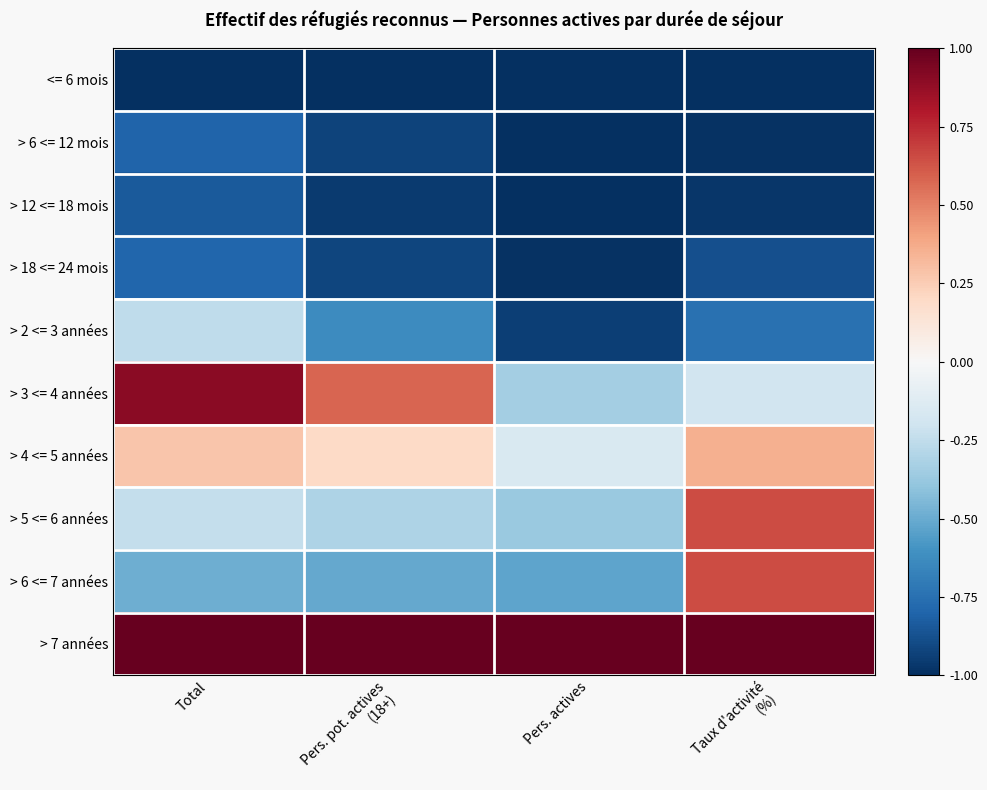

Reading left to right, what are all the values shown in this chart?

<= 6 mois: Total=-1.0	Pers. pot. actives
(18+)=-1.0	Pers. actives=-1.0	Taux d'activité
(%)=-1.0
> 6 <= 12 mois: Total=-0.8	Pers. pot. actives
(18+)=-0.9	Pers. actives=-1.0	Taux d'activité
(%)=-1.0
> 12 <= 18 mois: Total=-0.8	Pers. pot. actives
(18+)=-1.0	Pers. actives=-1.0	Taux d'activité
(%)=-1.0
> 18 <= 24 mois: Total=-0.8	Pers. pot. actives
(18+)=-0.9	Pers. actives=-1.0	Taux d'activité
(%)=-0.9
> 2 <= 3 années: Total=-0.3	Pers. pot. actives
(18+)=-0.6	Pers. actives=-0.9	Taux d'activité
(%)=-0.7
> 3 <= 4 années: Total=0.9	Pers. pot. actives
(18+)=0.6	Pers. actives=-0.3	Taux d'activité
(%)=-0.2
> 4 <= 5 années: Total=0.3	Pers. pot. actives
(18+)=0.2	Pers. actives=-0.2	Taux d'activité
(%)=0.4
> 5 <= 6 années: Total=-0.2	Pers. pot. actives
(18+)=-0.3	Pers. actives=-0.4	Taux d'activité
(%)=0.7
> 6 <= 7 années: Total=-0.5	Pers. pot. actives
(18+)=-0.5	Pers. actives=-0.5	Taux d'activité
(%)=0.7
> 7 années: Total=1.0	Pers. pot. actives
(18+)=1.0	Pers. actives=1.0	Taux d'activité
(%)=1.0